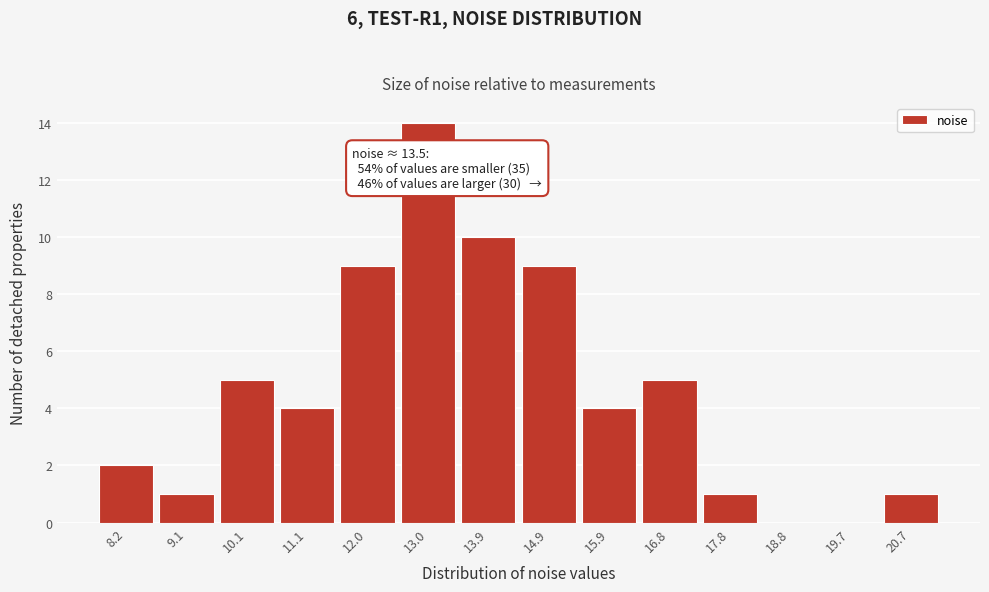

Which range on the x-axis has the tallest bar?

12.5 to 13.5